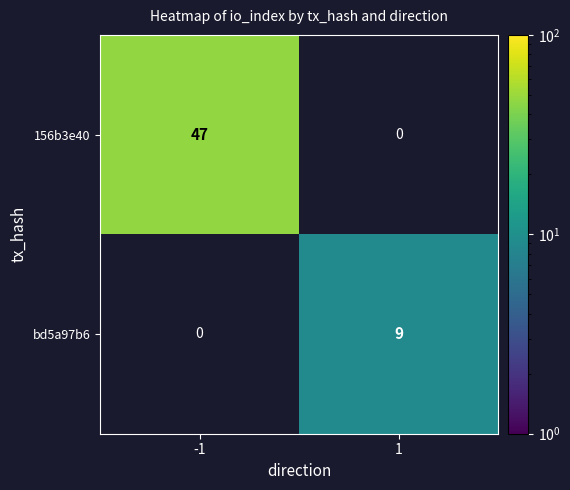

The value of bd5a97b6 at 1 is 9. True or false?

True